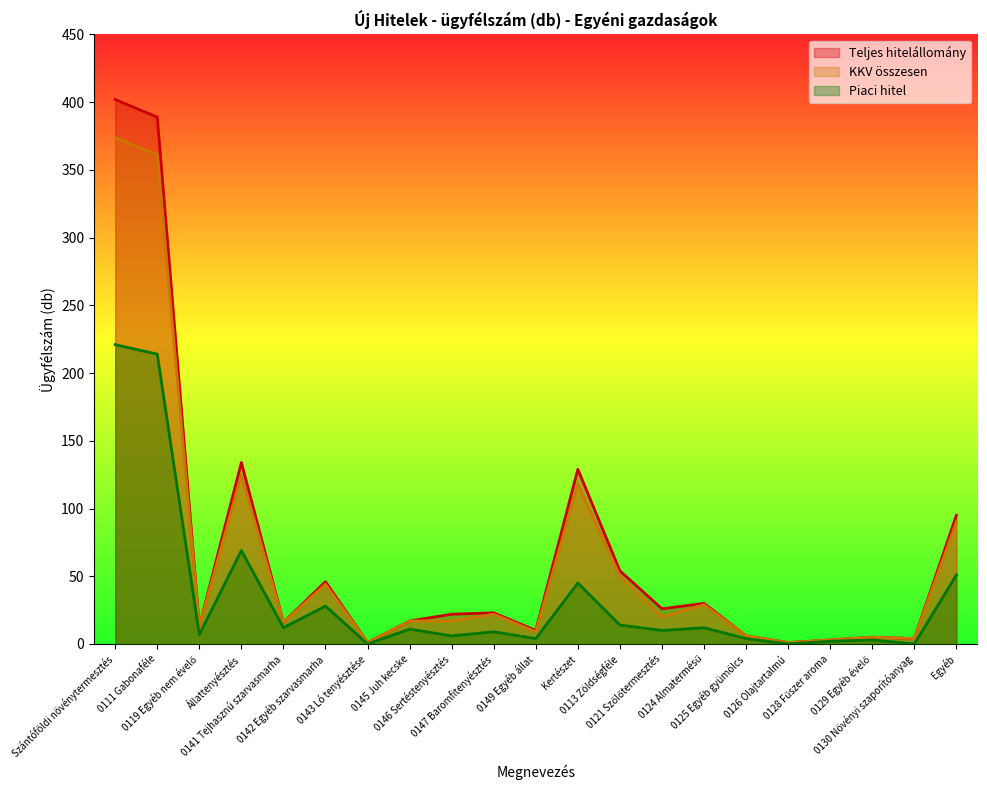

Where is Piaci hitel nearest to the value 110?

Állattenyésztés